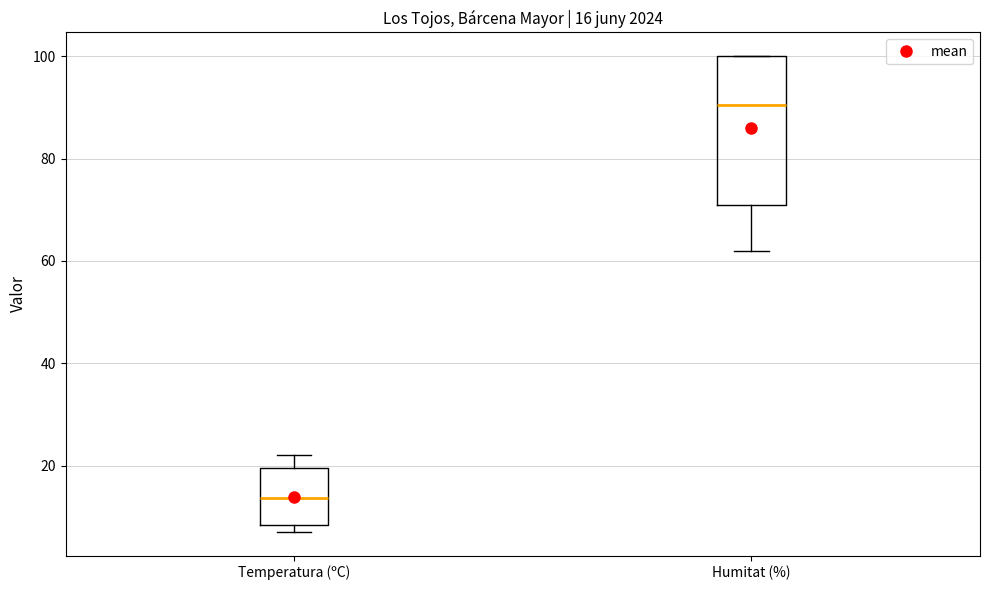

Which box is the tallest, from its lower edge to its upper edge?

Humitat (%)